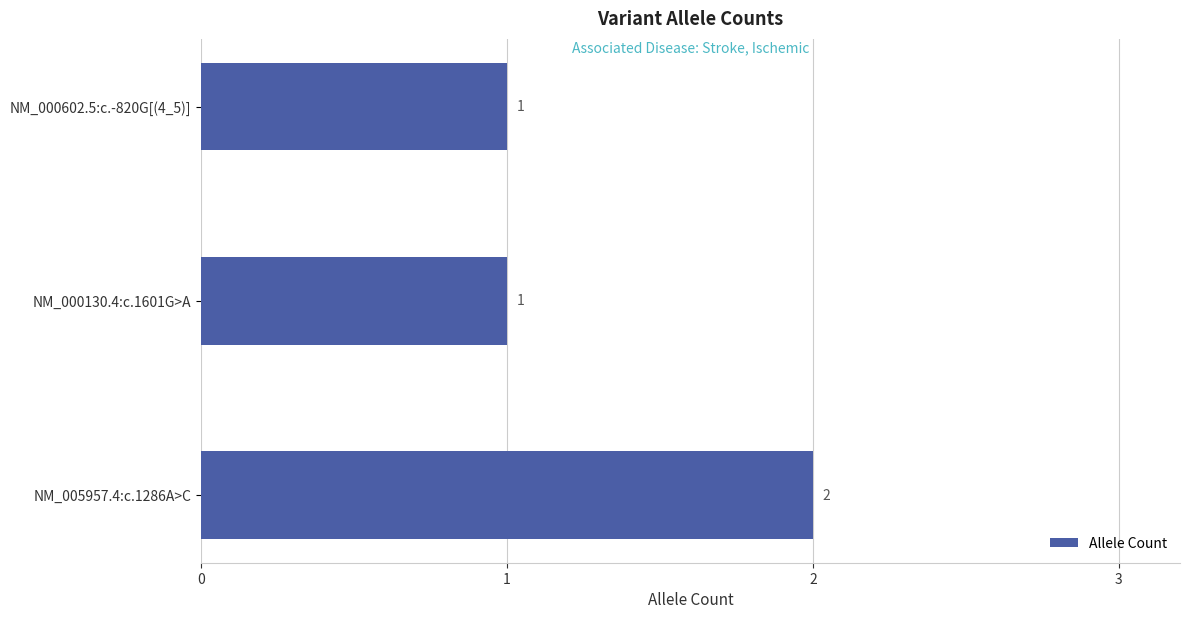

What is the sum of all values?

4